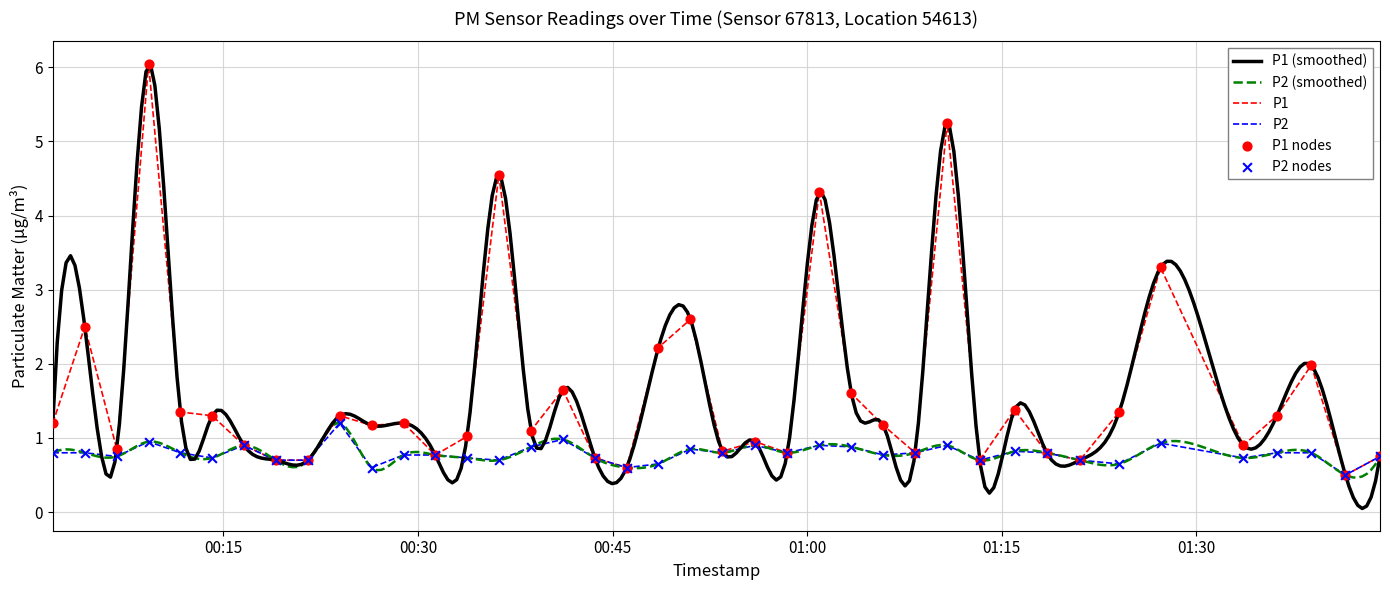

Which series contains the highest Y value?

P1